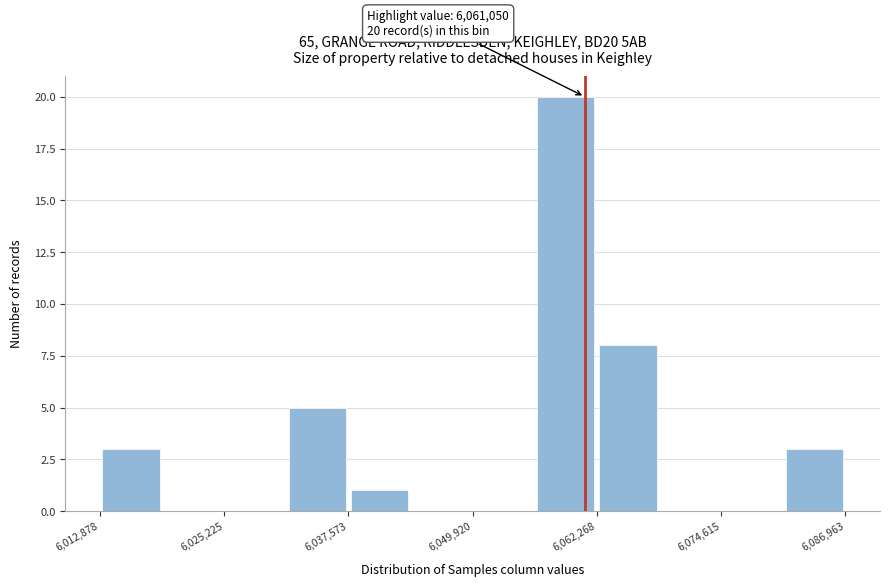

Read against the x-axis, roughly where is the centre of the tallest bar?

6060000